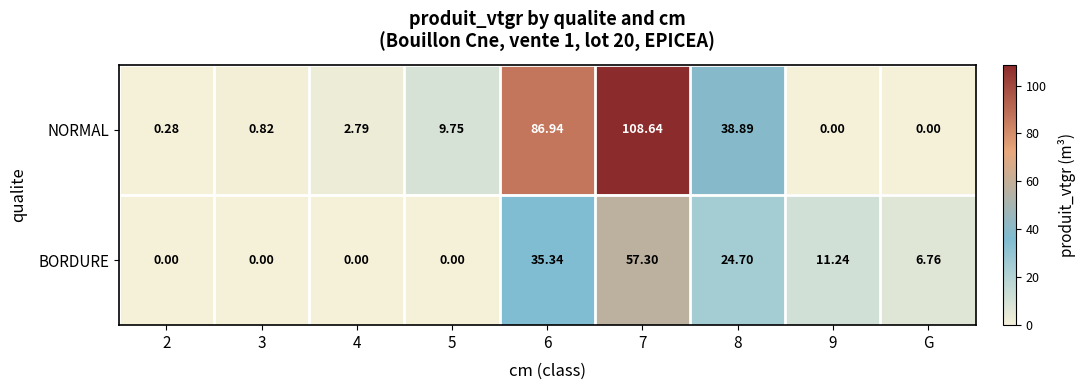

Rank the series by their average value, from lowest to highest.

BORDURE, NORMAL